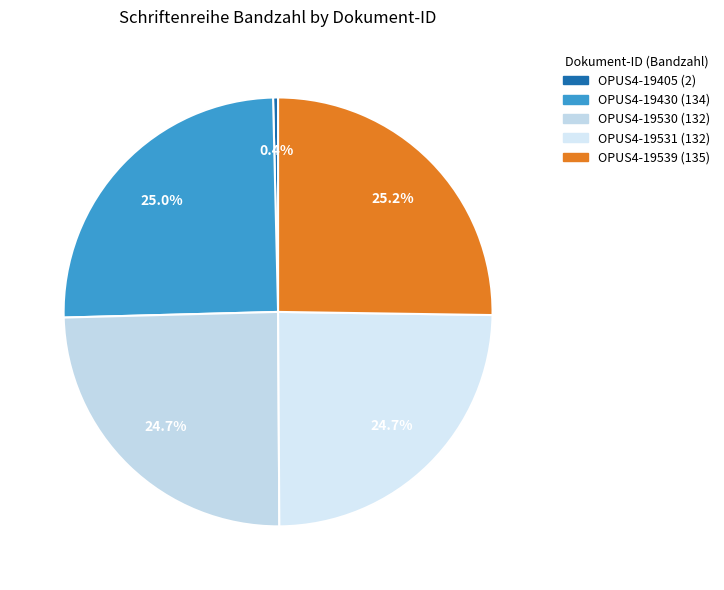

Rank the categories by value from highest to lowest.

OPUS4-19539, OPUS4-19430, OPUS4-19530, OPUS4-19531, OPUS4-19405